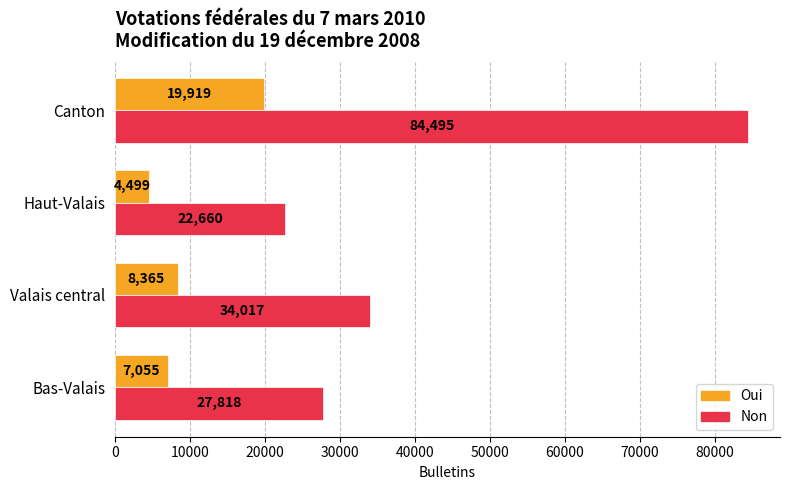

What is the minimum value for Non?

22660